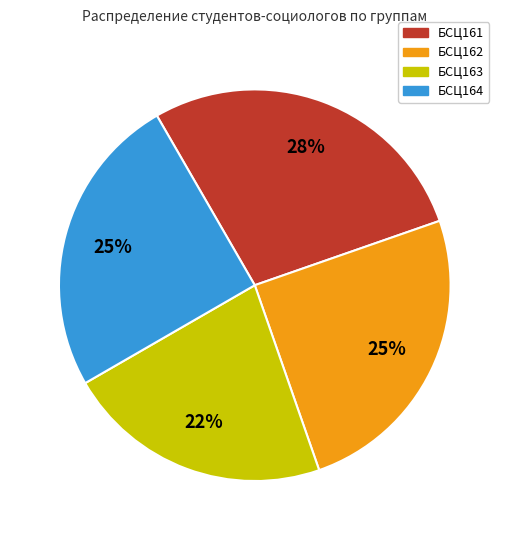

Count the number of slices in the pie.

4